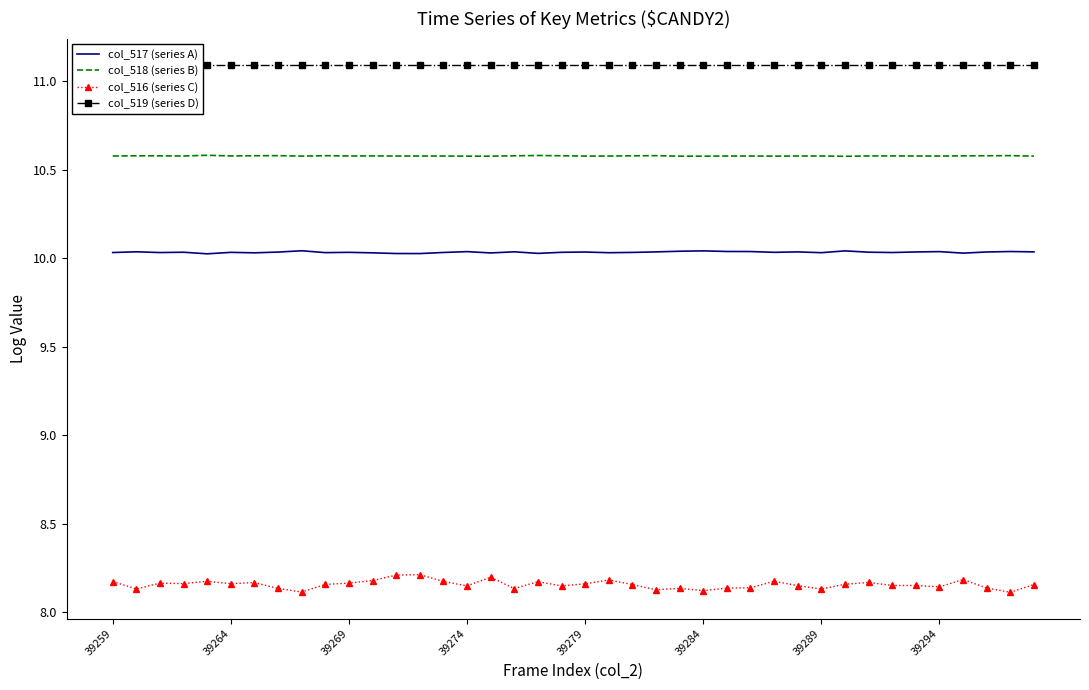

True or false: col_519 (series D) and col_517 (series A) cross at least once.

False